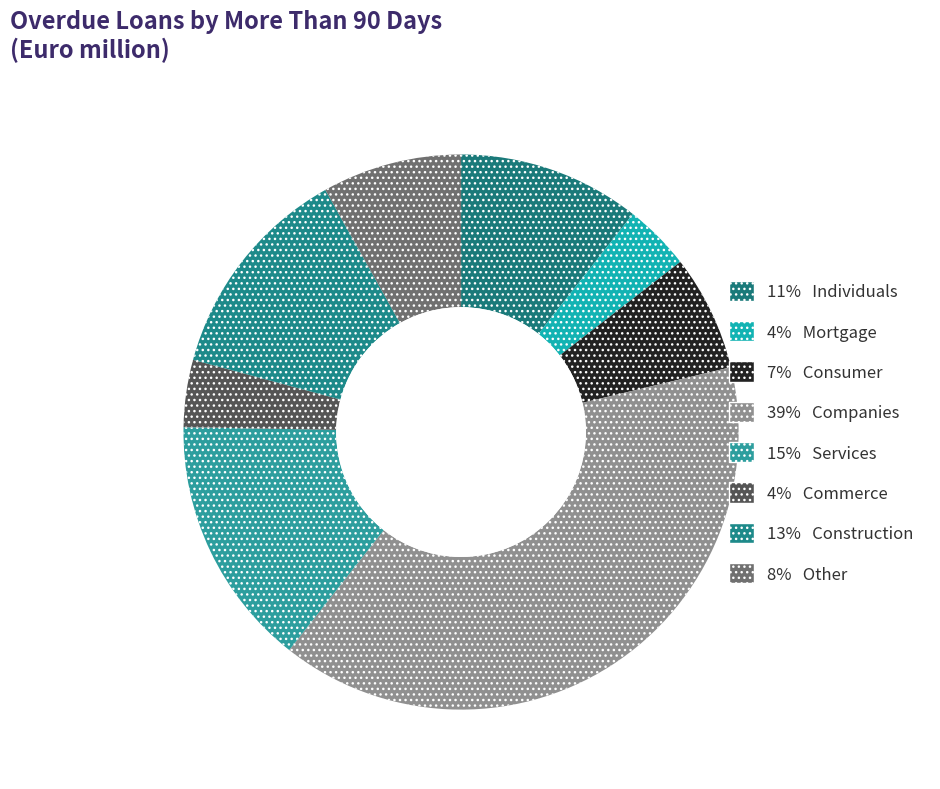

Does any single category account for the majority?

No